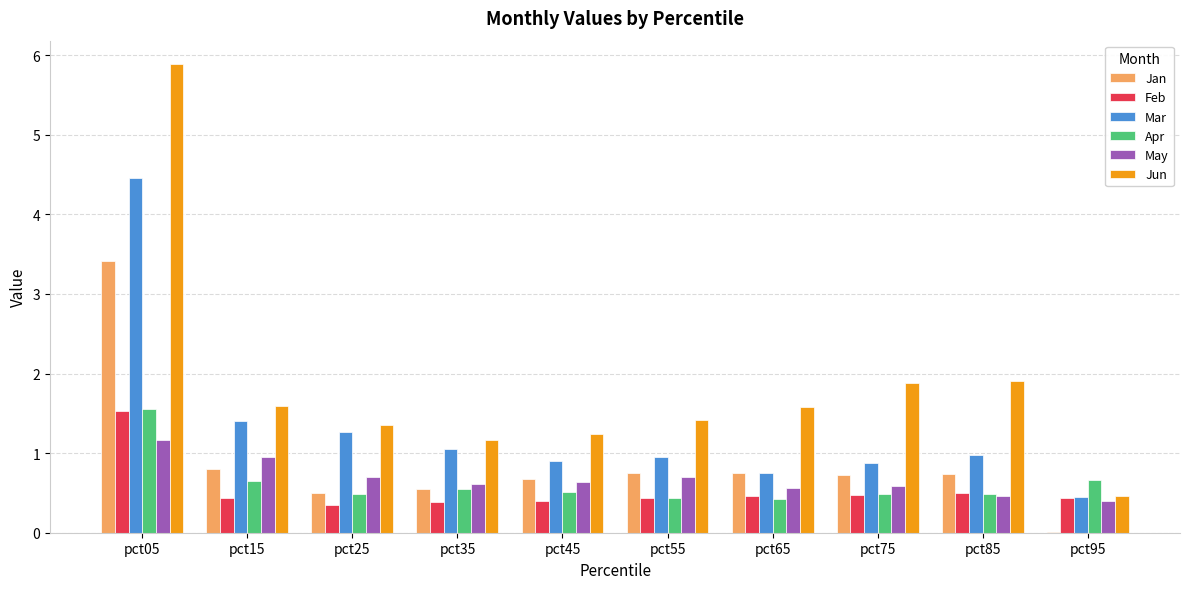

What are all the series names shown in the legend?

Jan, Feb, Mar, Apr, May, Jun